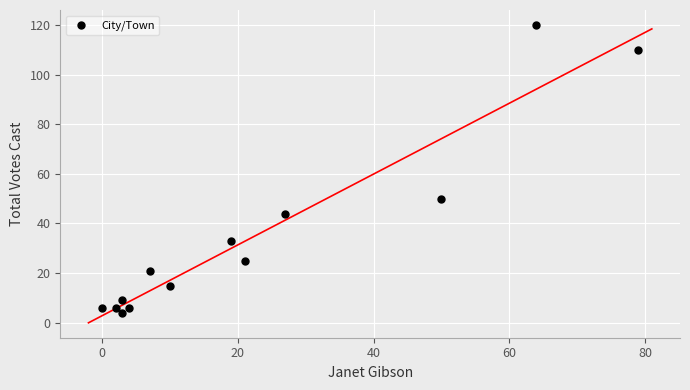

What Y value in the scatter plot is closest to 62?

50